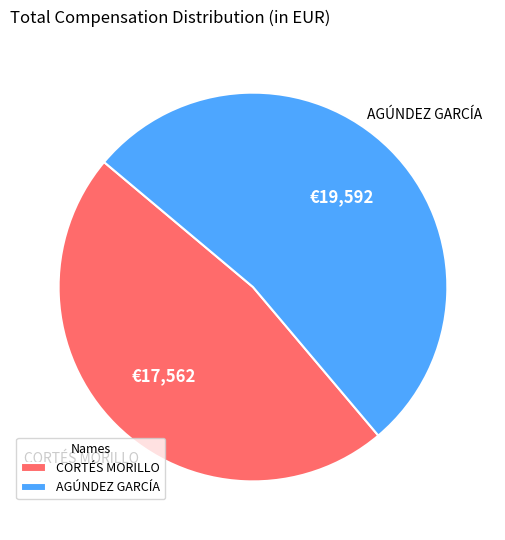

Which slice is the smallest?

CORTÉS MORILLO